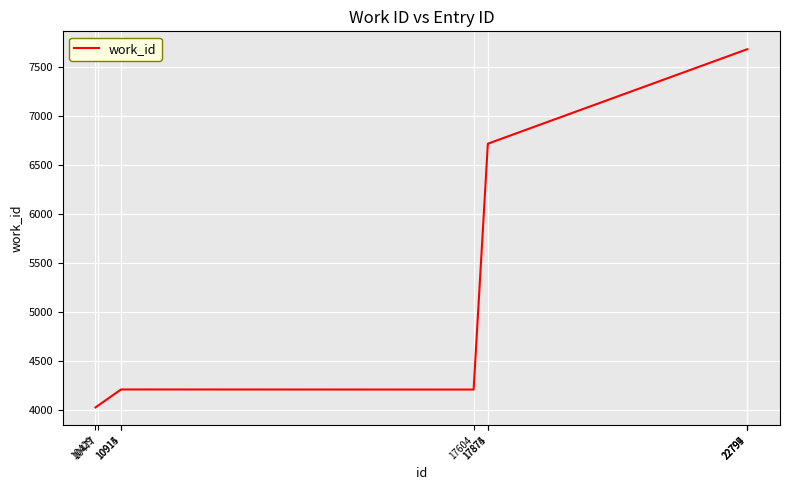

Is it true that the value at 17875 is 6718?

True